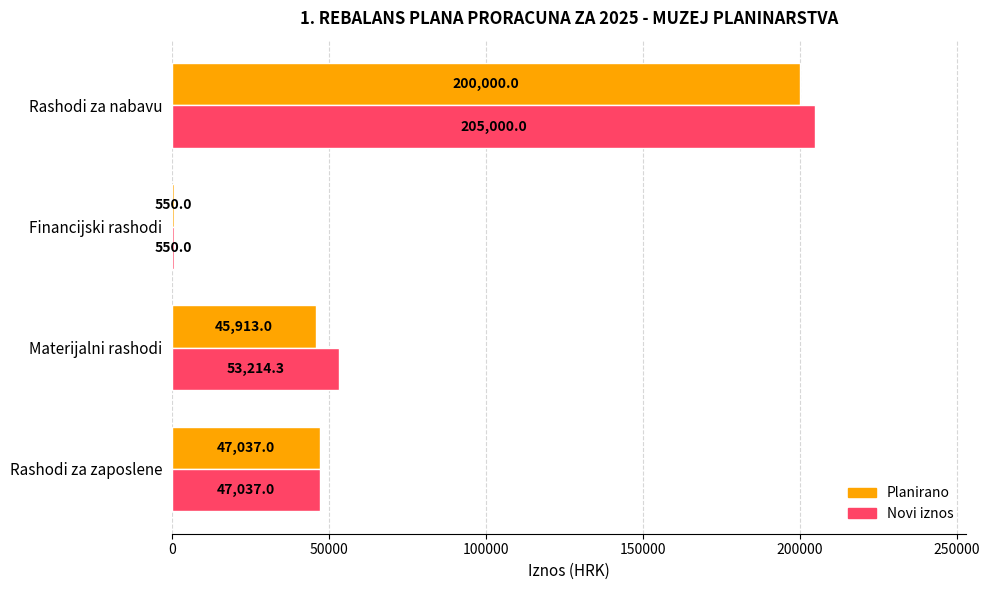

What is the average value of the Planirano series?

73375.0